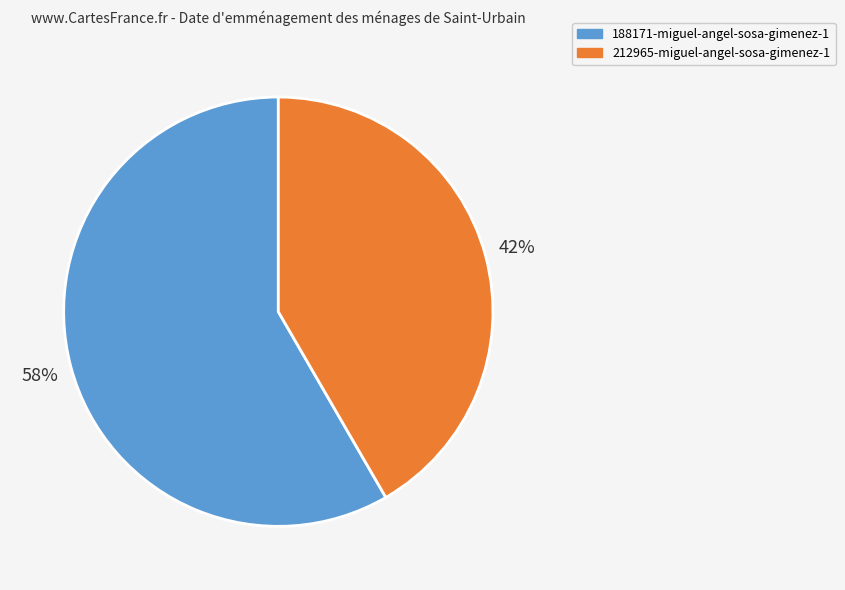

To the nearest percent, what is the combined percentage of 188171-miguel-angel-sosa-gimenez-1 and 212965-miguel-angel-sosa-gimenez-1?

100%